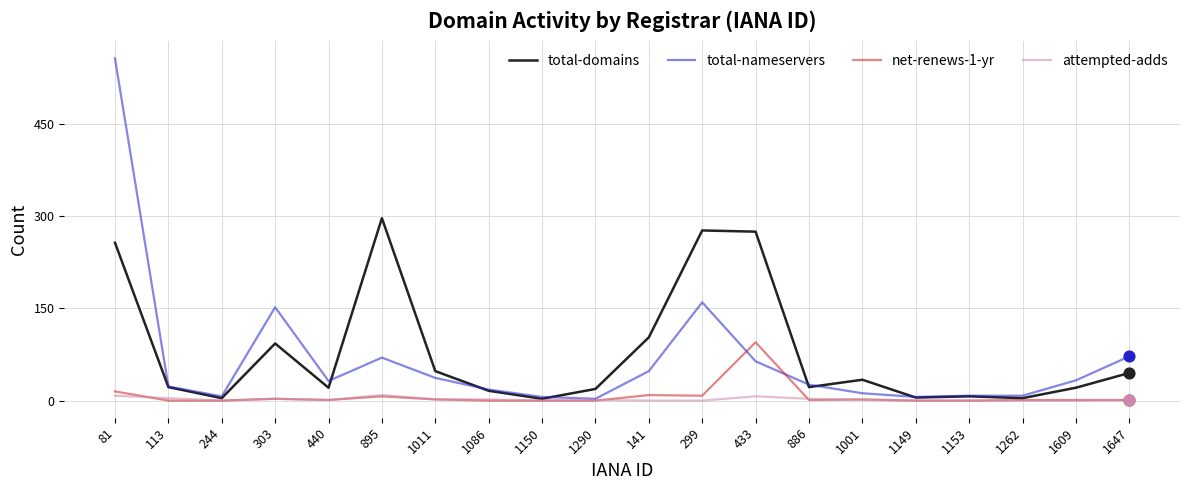

Which series has the largest total across all categories?

total-domains